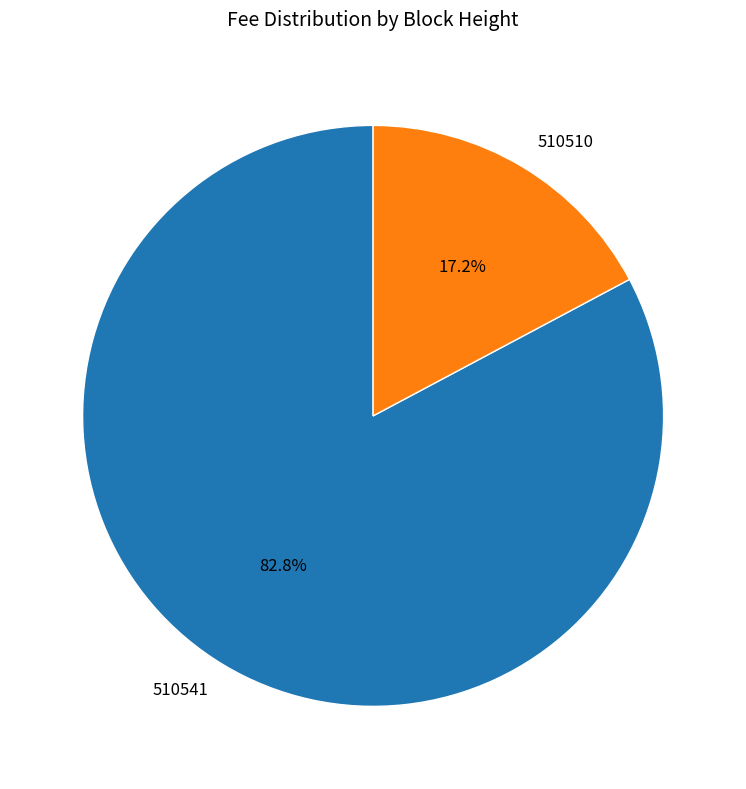

The 510541 slice represents 93% of the pie. True or false?

False